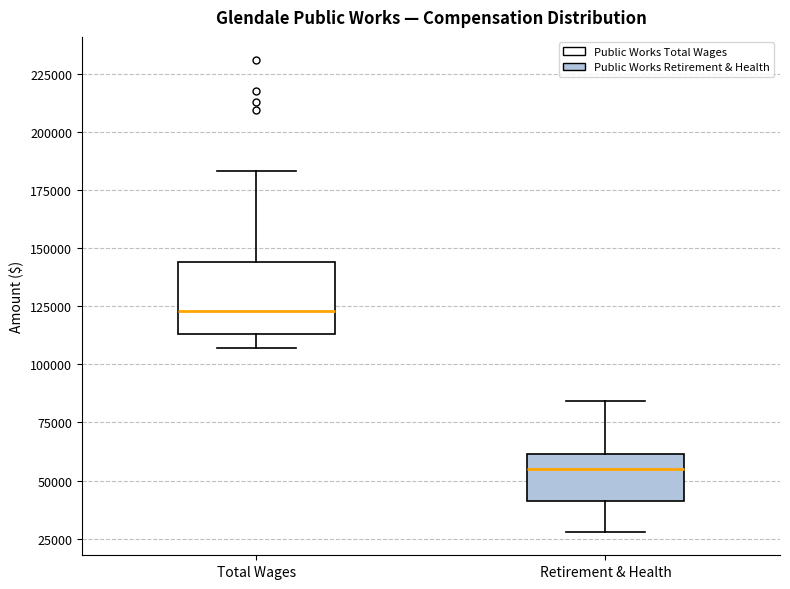

Which box's median line is the highest?

Total Wages